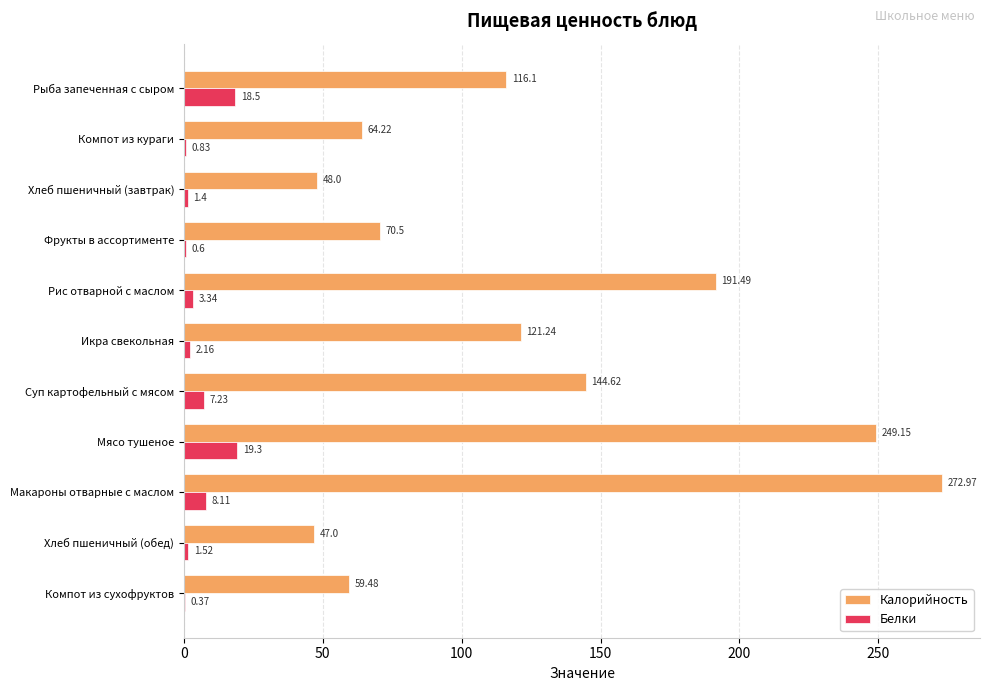

What is the sum of the Калорийность values at Компот из кураги and Фрукты в ассортименте?

134.7